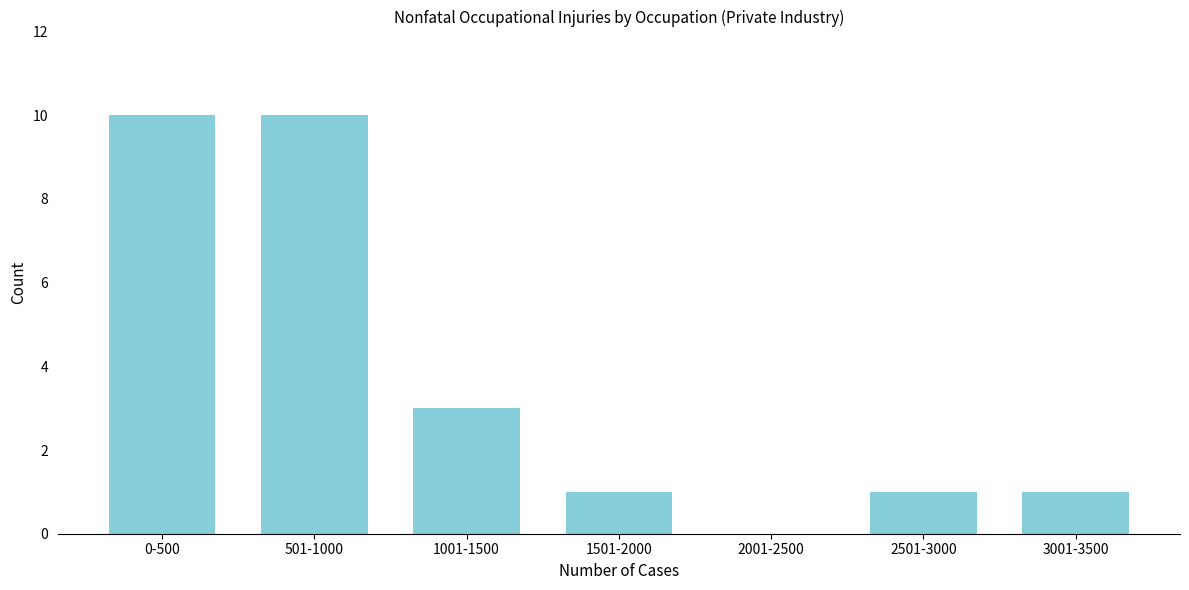

Reading left to right, extract all data points from this chart.

0-500=10	501-1000=10	1001-1500=3	1501-2000=1	2001-2500=0	2501-3000=1	3001-3500=1